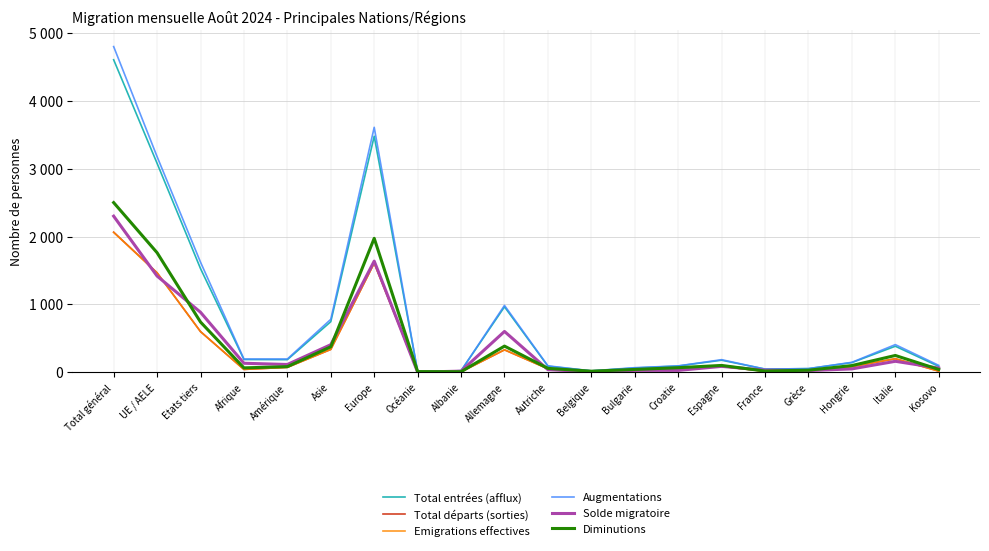

True or false: Total entrées (afflux) and Diminutions cross at least once.

False